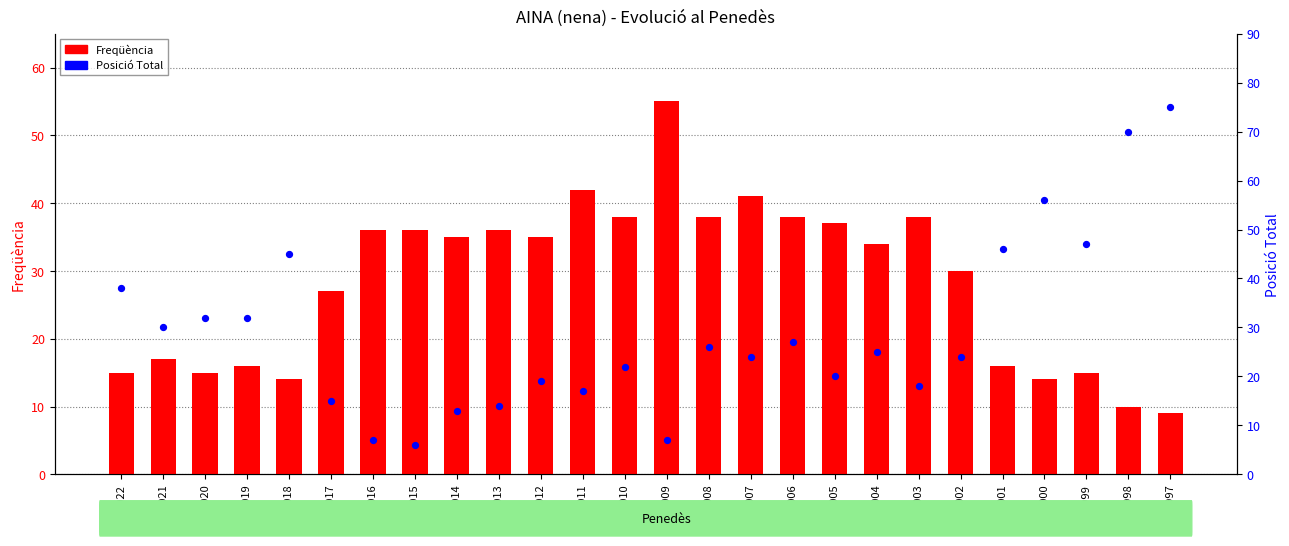

Which series has the largest total across all categories?

Posició Total